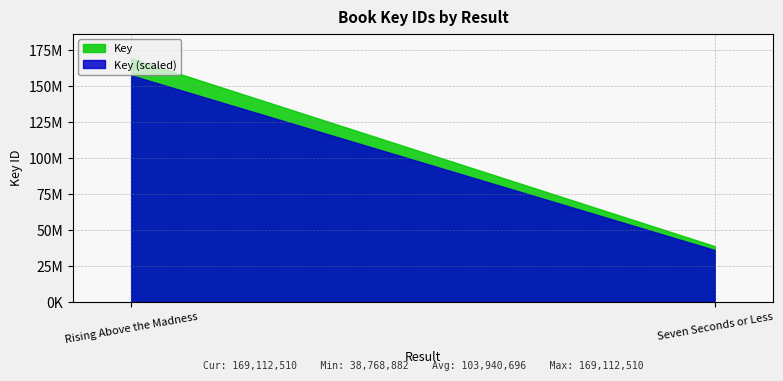

Rank the series by their average value, from lowest to highest.

Key (scaled), Key